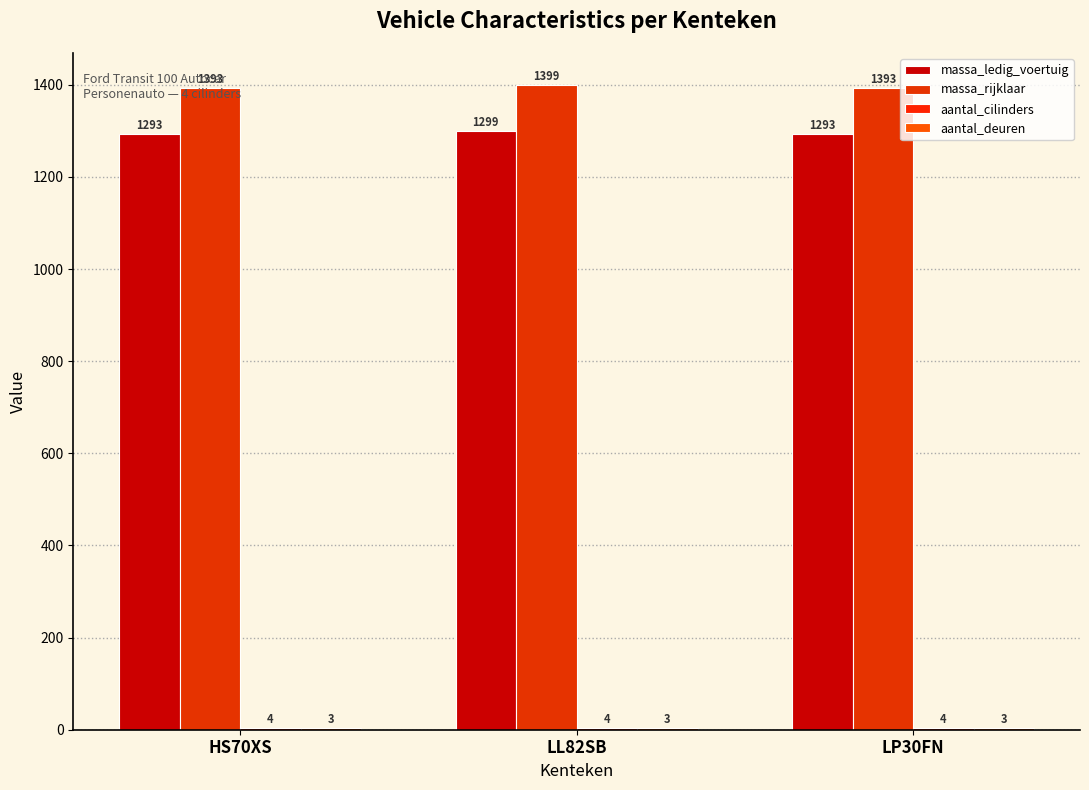

Are the bars grouped side by side (vs. stacked)?

Yes